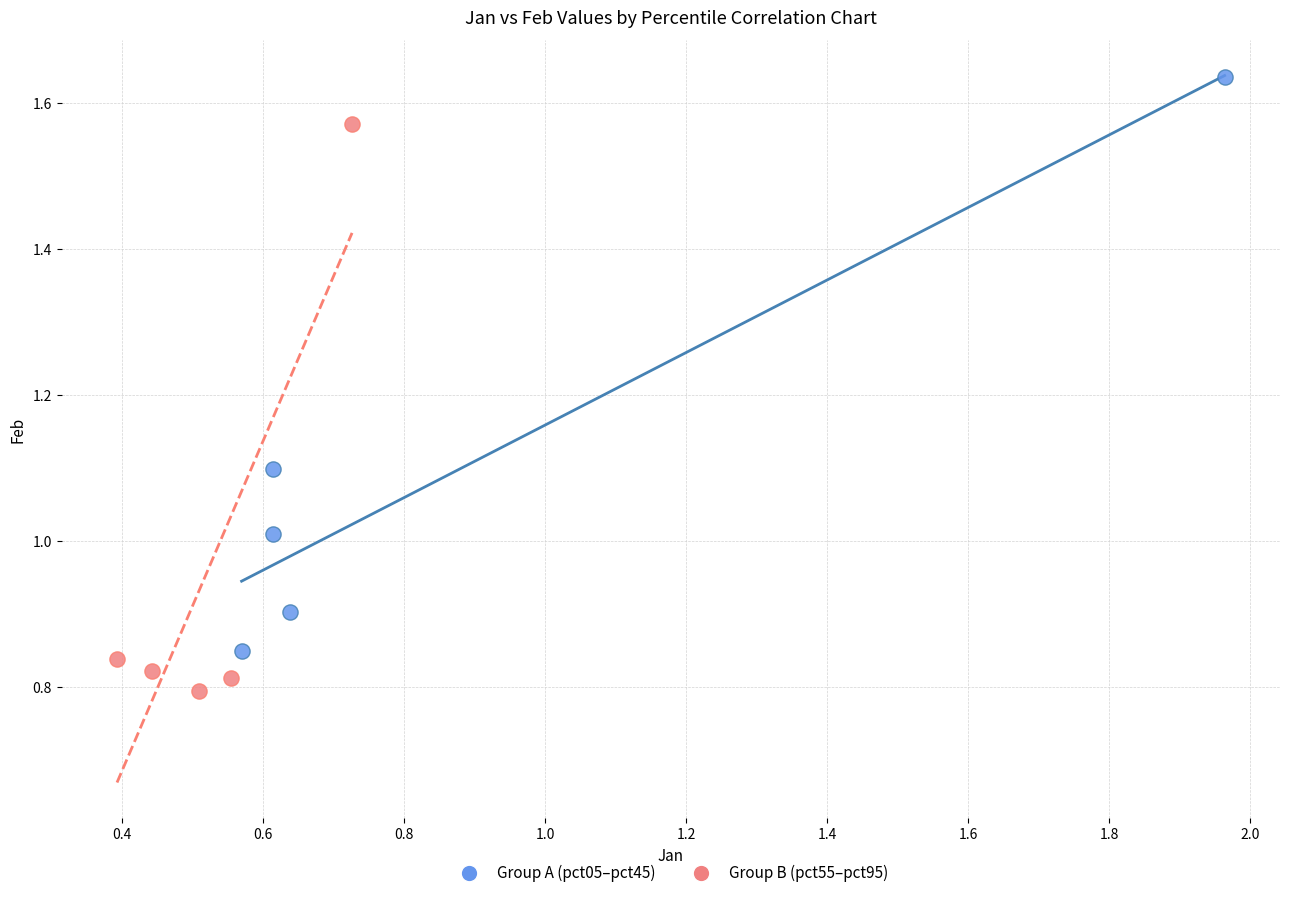

Which series reaches the maximum Y coordinate?

Group A (pct05–pct45)